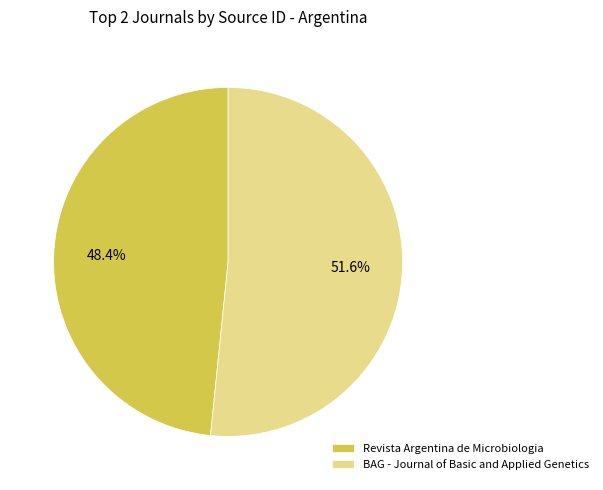

How many segments does this pie chart have?

2